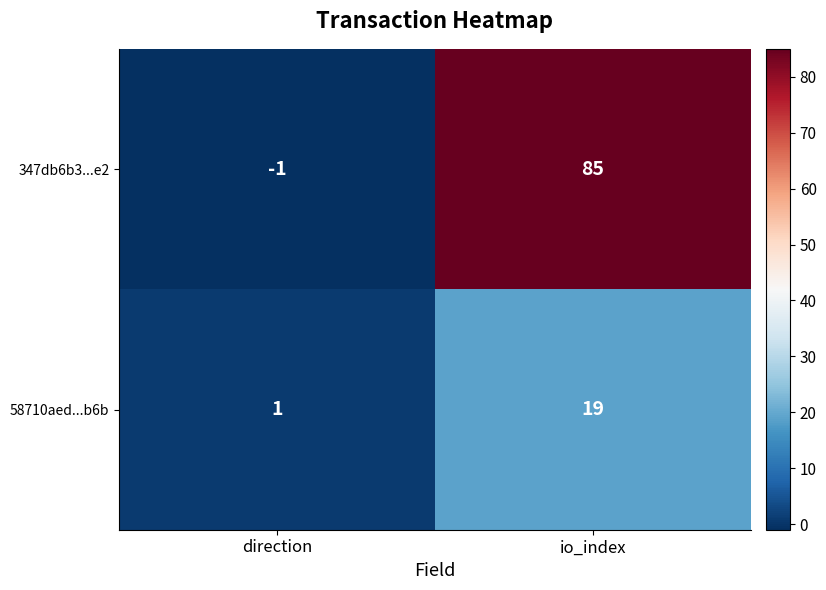

Rank the series by their average value, from lowest to highest.

58710aed...b6b, 347db6b3...e2